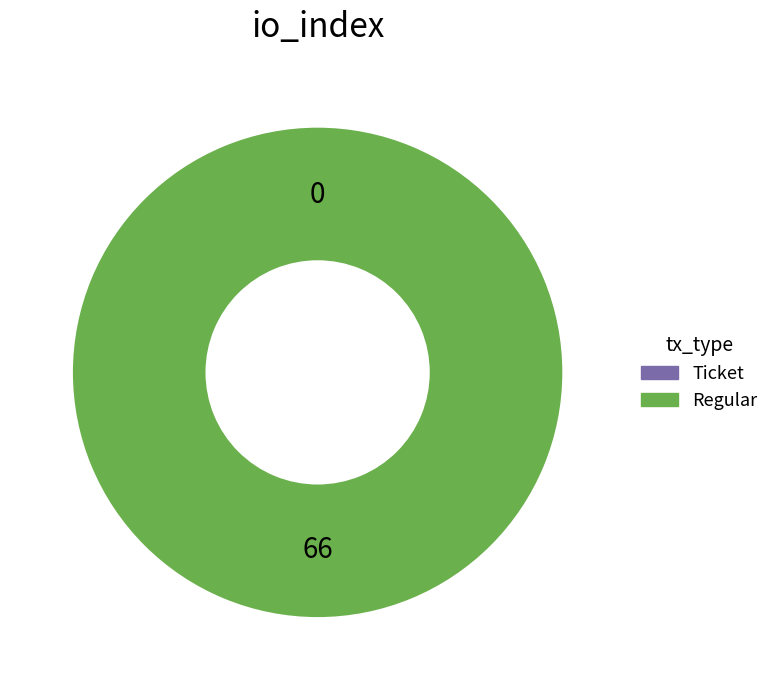

Does Ticket represent more than half of the total?

No